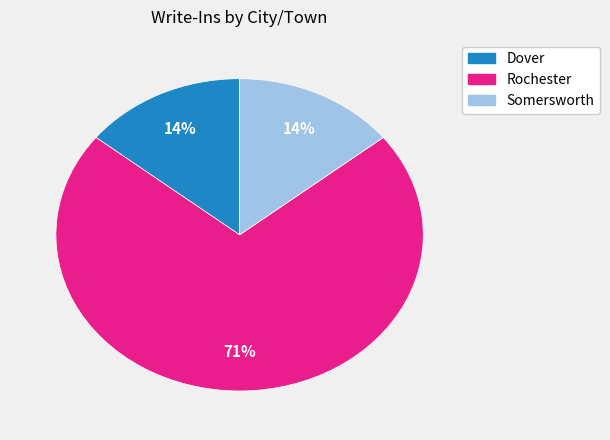

What percentage is the Somersworth slice, to the nearest percent?

14%